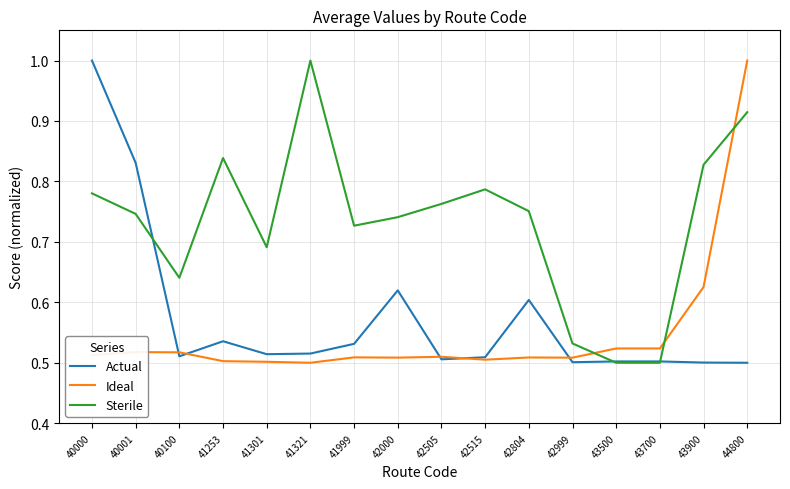

At how many categories does at least one series exceed 0?

16